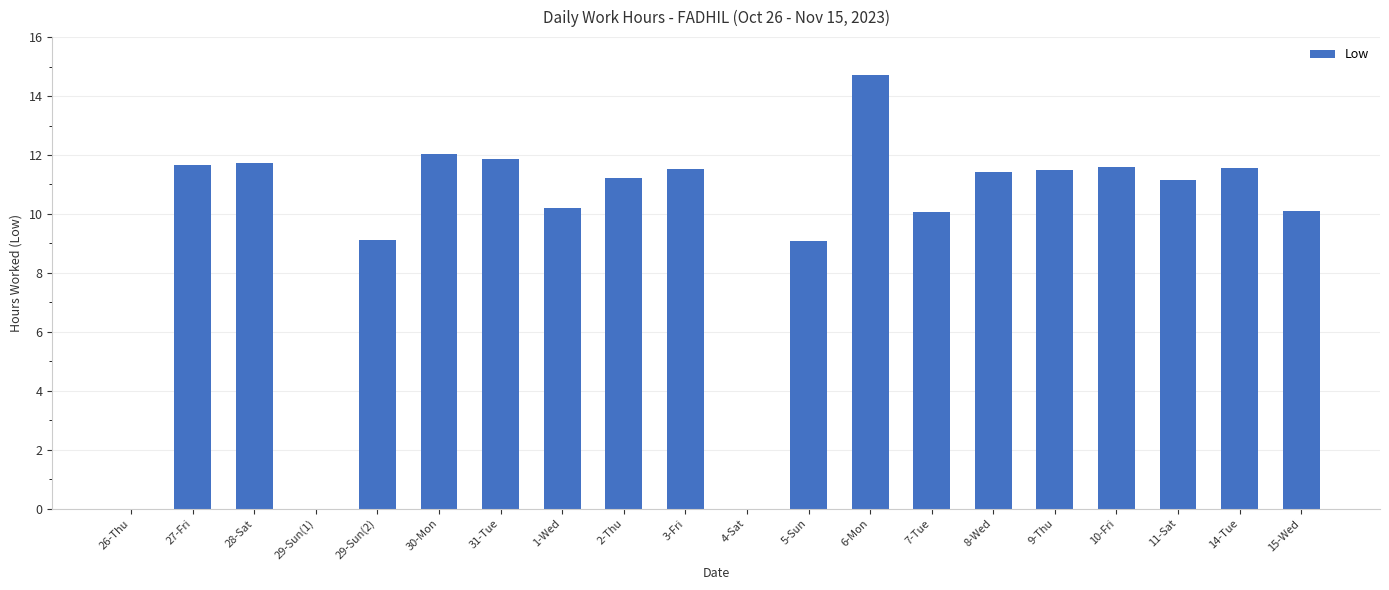

Count the number of values greater than 11.

12